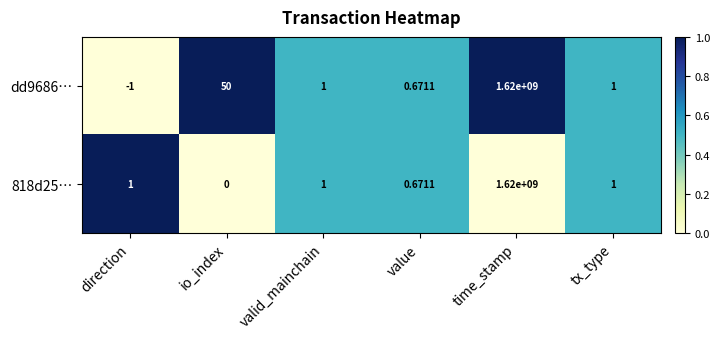

At which category is the sum across all series the highest?

time_stamp